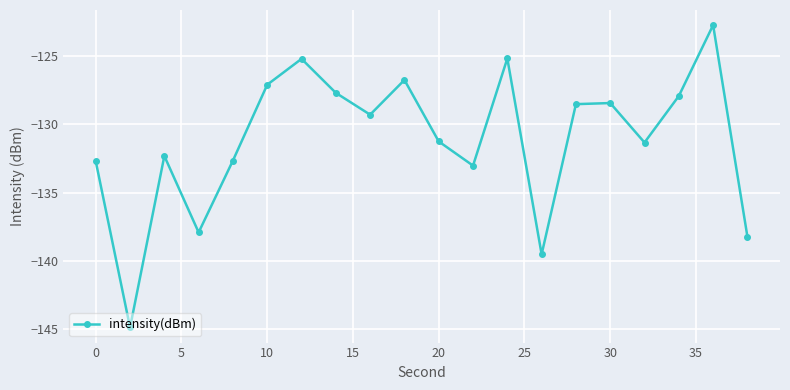

How many interior local peaks (higher than both neighbors) does the data have?

6